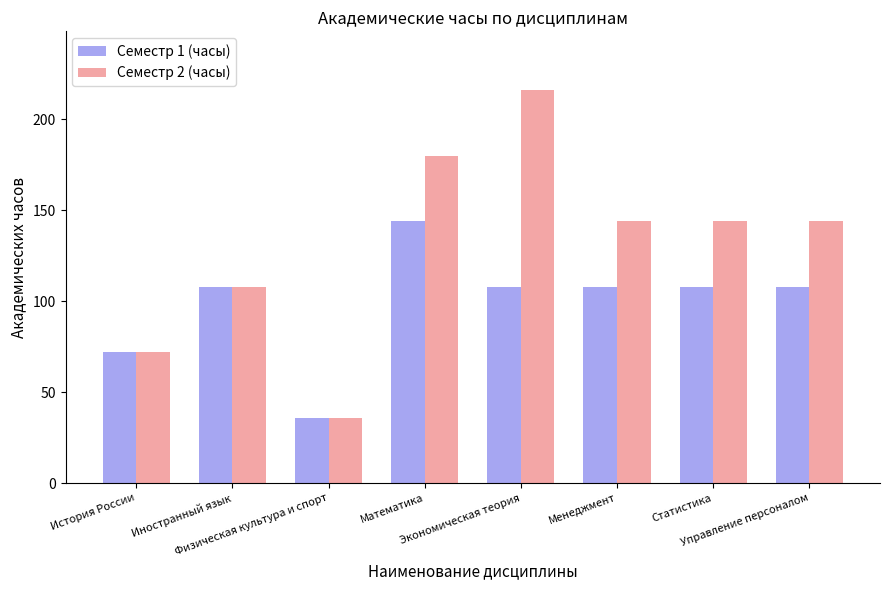

The Семестр 2 (часы) series shows 309 at Экономическая теория. True or false?

False